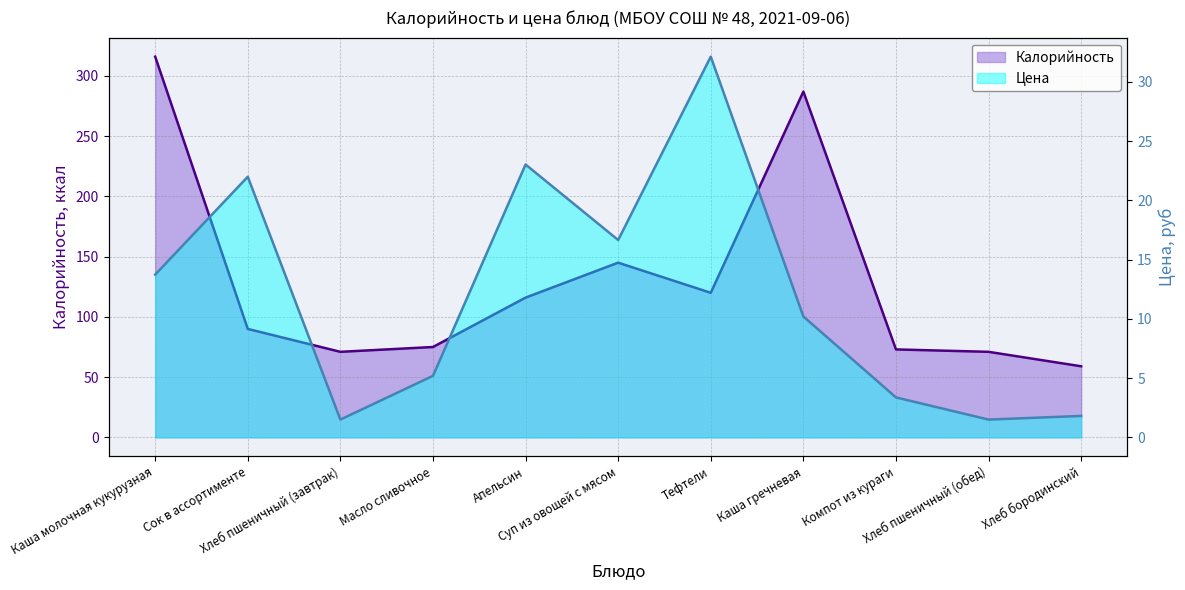

What is the value of the Цена point at the 8th from the left?

10.2